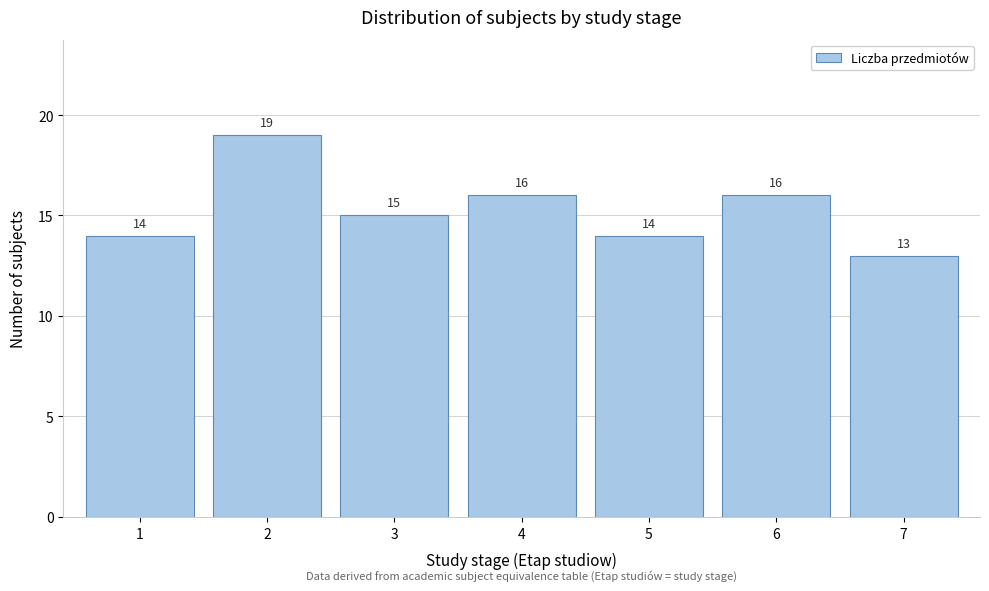

Reading right to left, extract all data points from this chart.

13	16	14	16	15	19	14